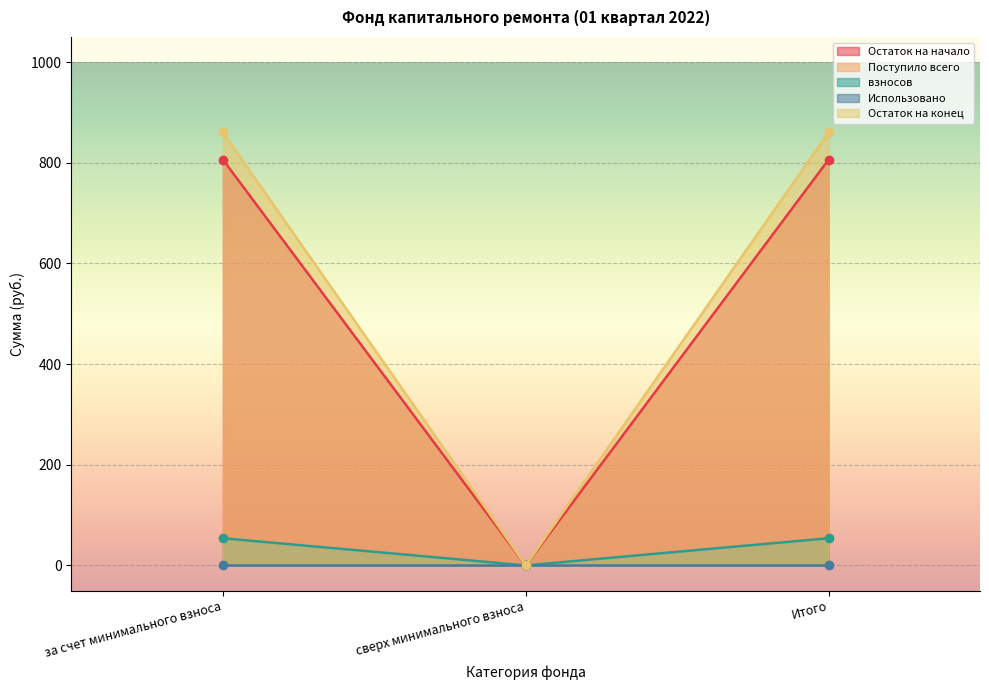

How many lines are shown in the chart?

4